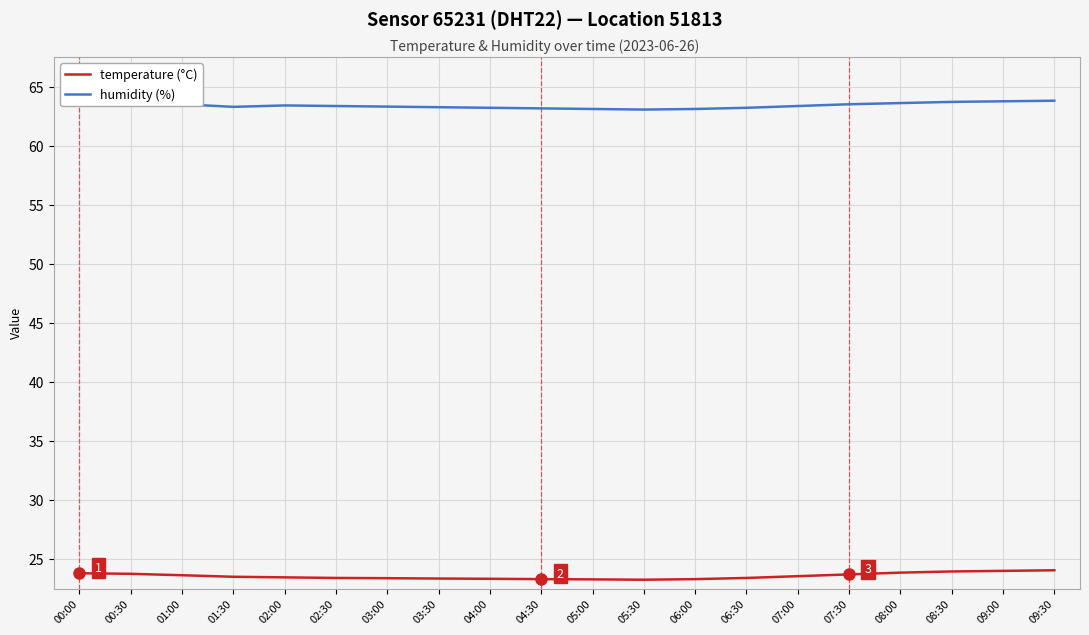

True or false: humidity (%) and temperature (°C) cross at least once.

False